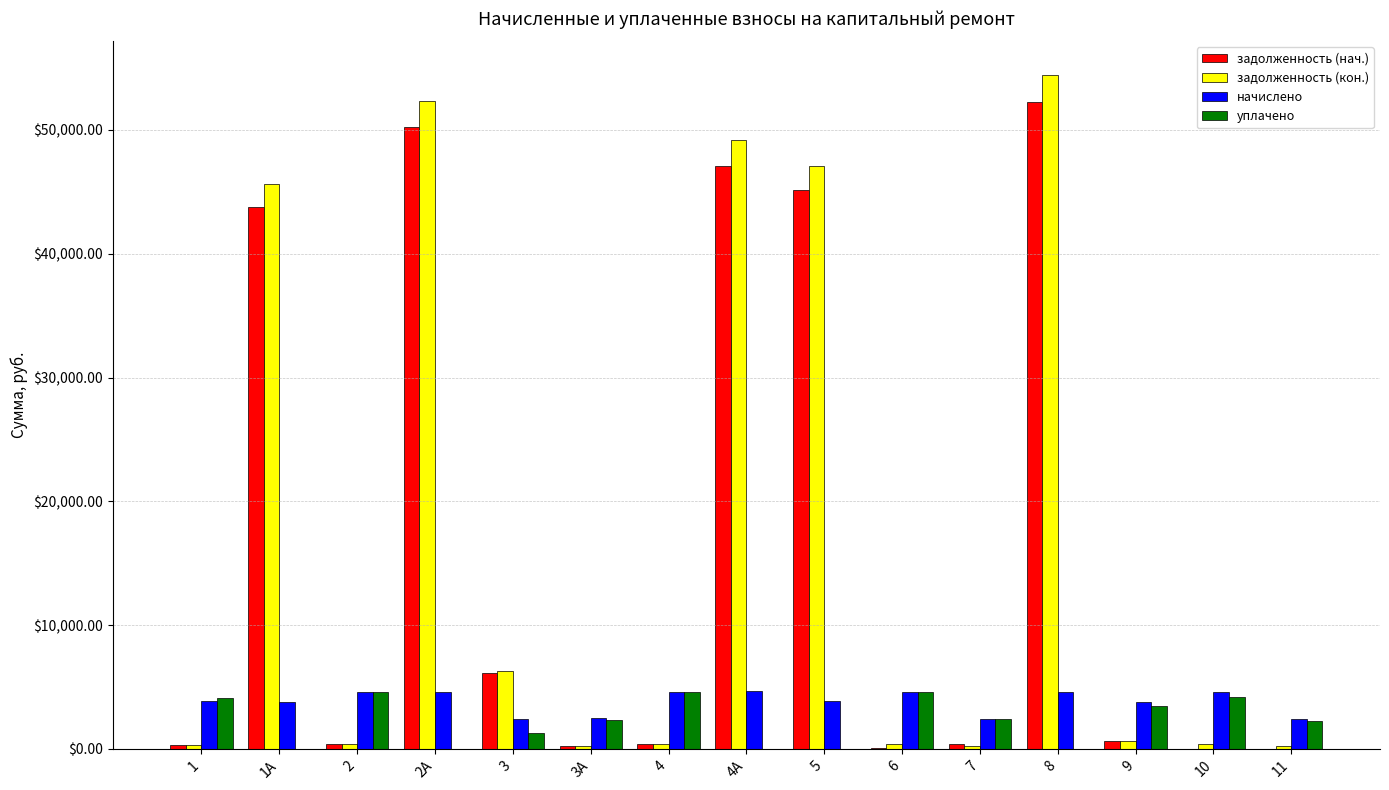

What is the total value across all series at 3?

16143.2